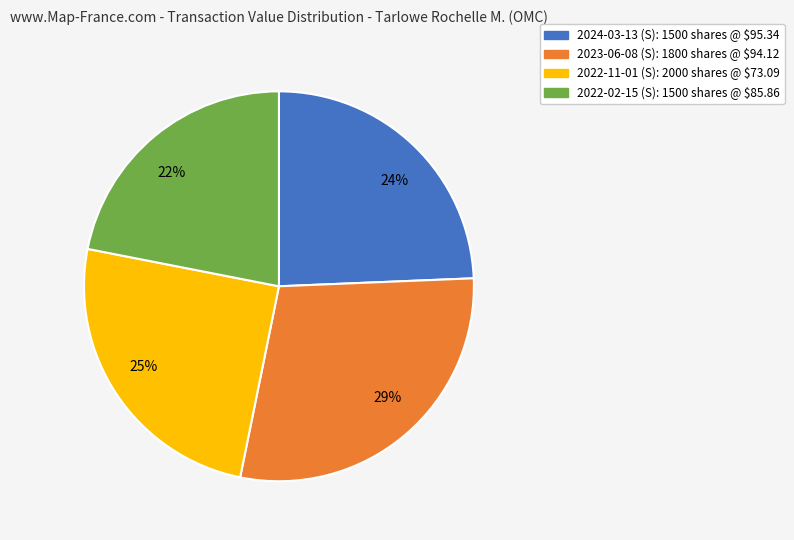

To the nearest percent, what percentage of the pie is 2024-03-13?

24%